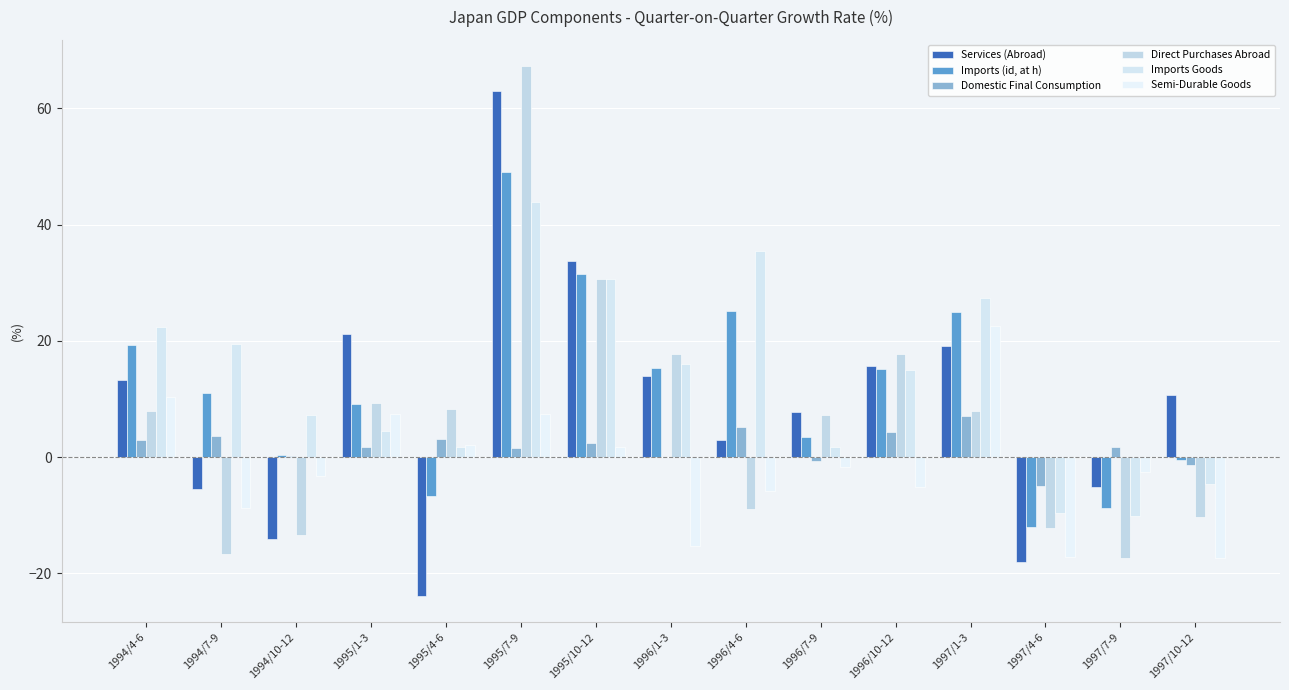

What is the value of the Imports (id, at h) bar at the 2nd from the left?

11.0